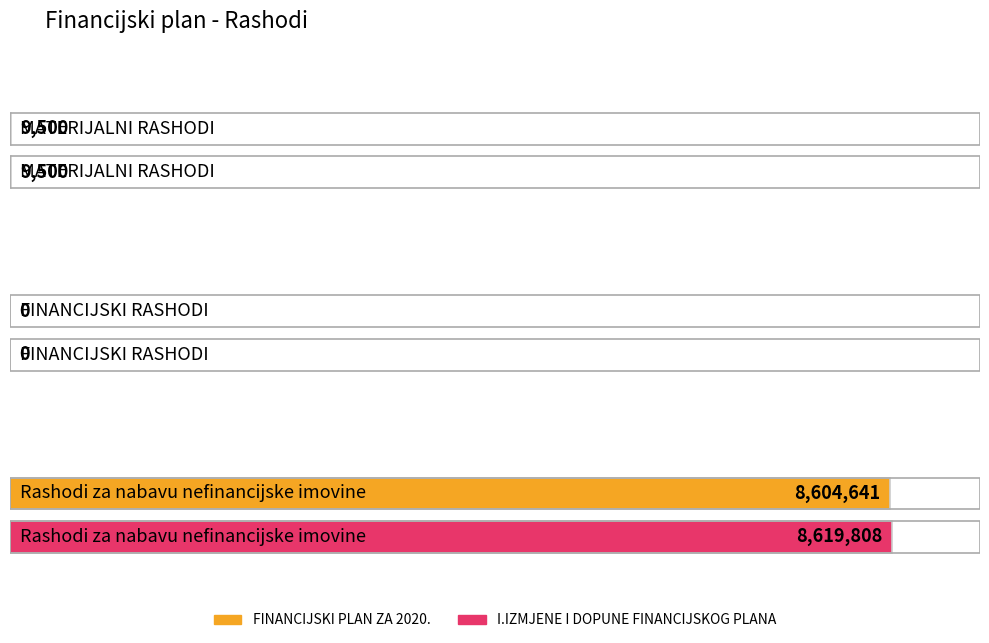

What is the highest value of the I.IZMJENE I DOPUNE FINANCIJSKOG PLANA series?

8619808